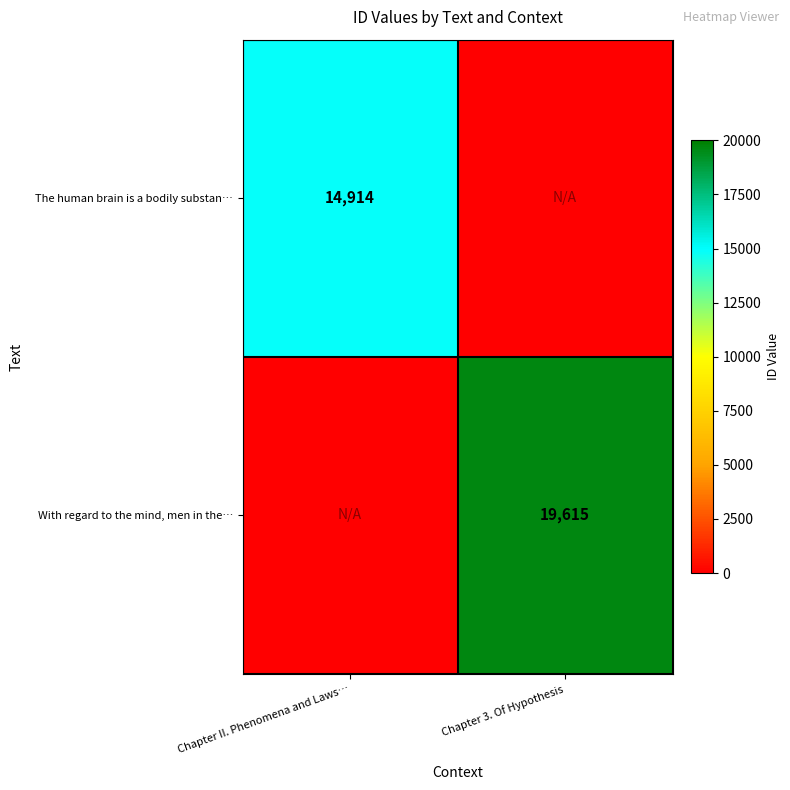

List the series in order of their peak value, lowest first.

The human brain is a bodily substan…, With regard to the mind, men in the…